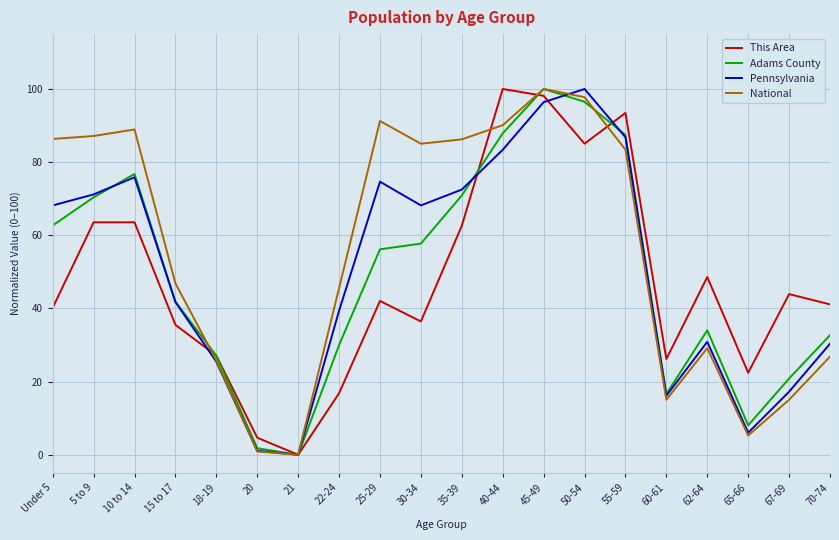

The value of This Area at 70-74 is 19.0. True or false?

False